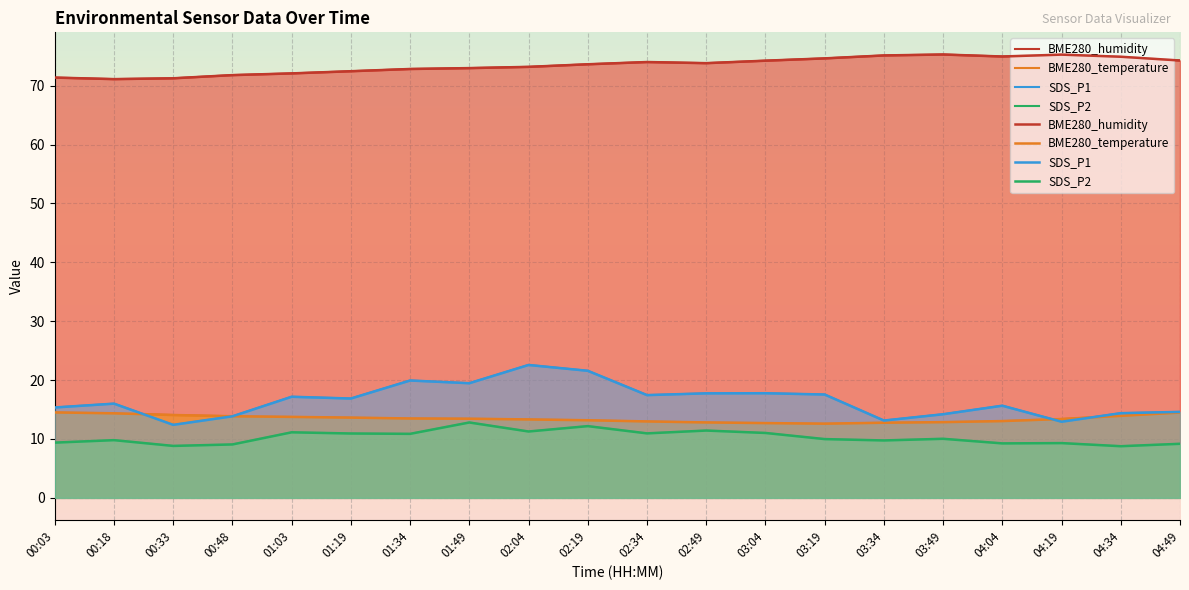

In BME280_humidity, how many points are higher than both neighbors (excluding endpoints)?

3